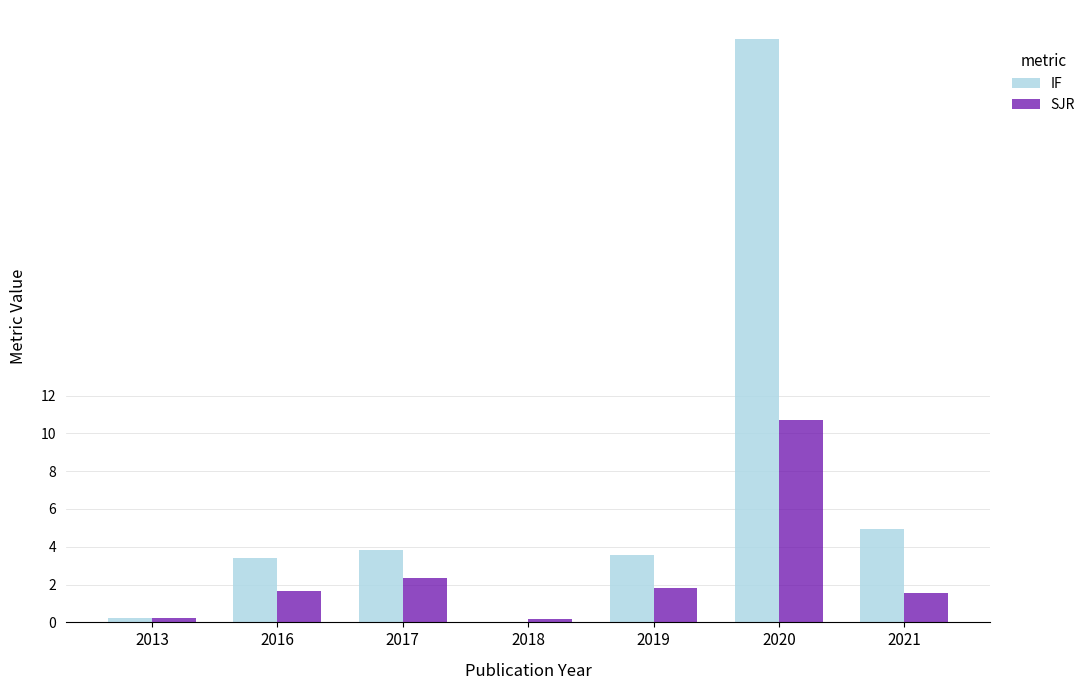

Reading left to right, transcribe all the data shown in this chart.

IF: 0.2	3.4	3.8	0.0	3.6	30.9	4.9
SJR: 0.2	1.7	2.3	0.2	1.8	10.7	1.5